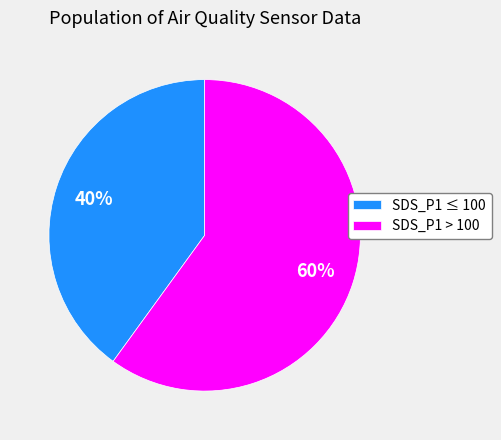

How many segments does this pie chart have?

2